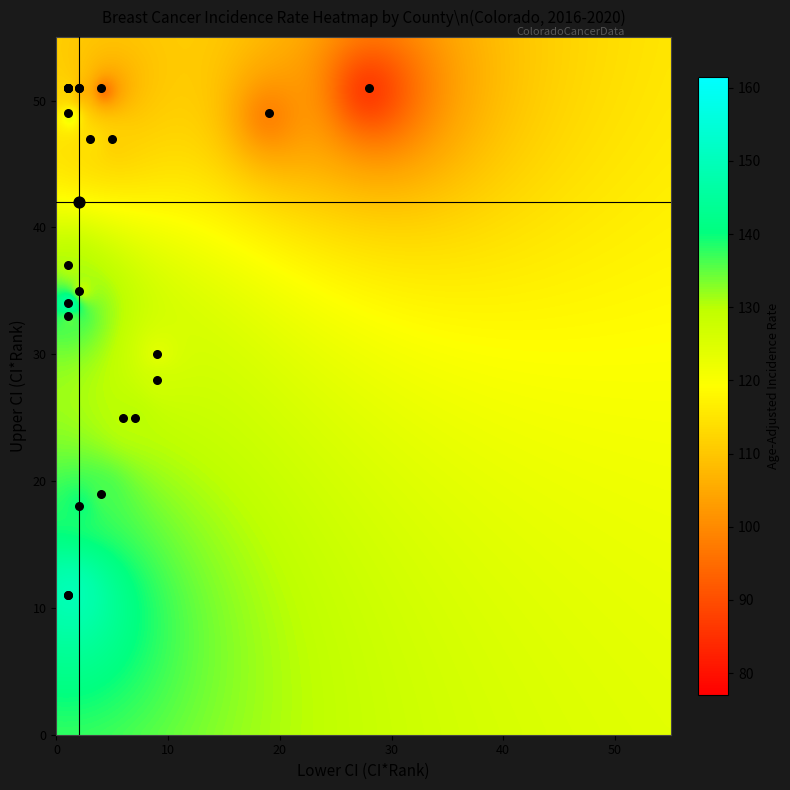

Is the value of Las Animas County at rate greater than the value of Grand County at lower_ci_rank?

Yes